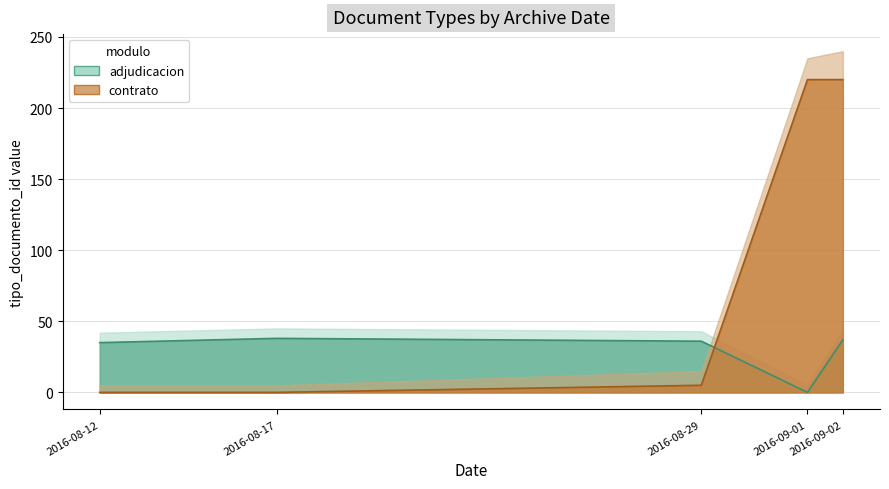

What are all the series names shown in the legend?

adjudicacion, contrato